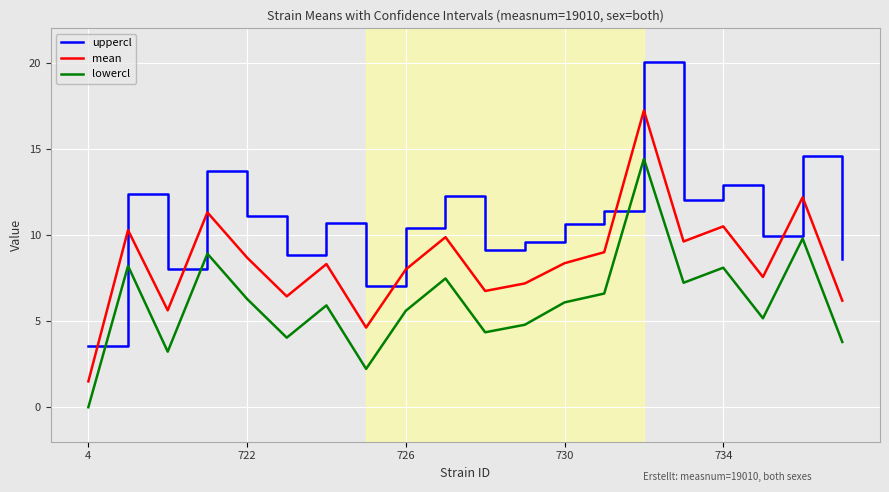

Which series has the largest total across all categories?

uppercl